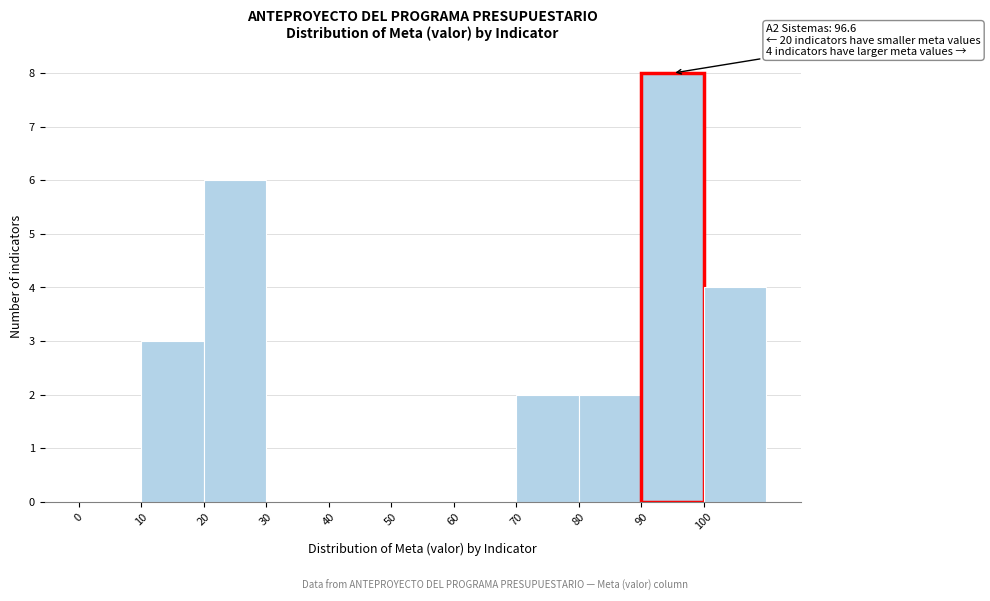

Which range on the x-axis has the tallest bar?

90 to 100